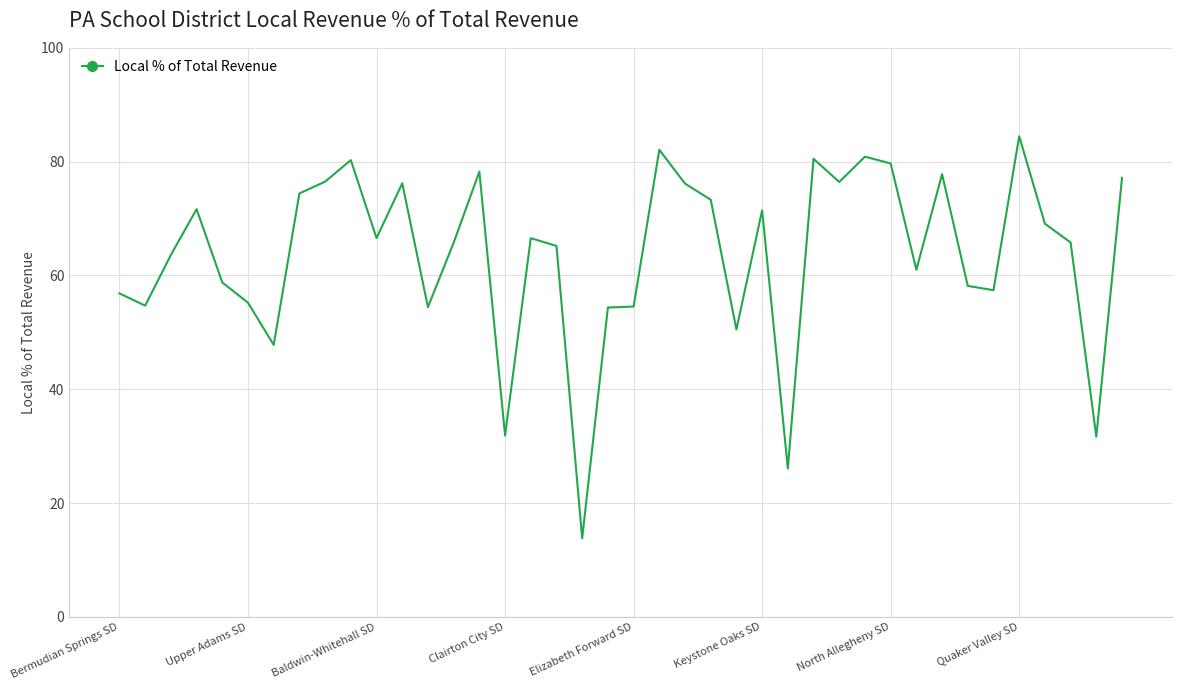

What is the maximum value shown in the chart?

84.5